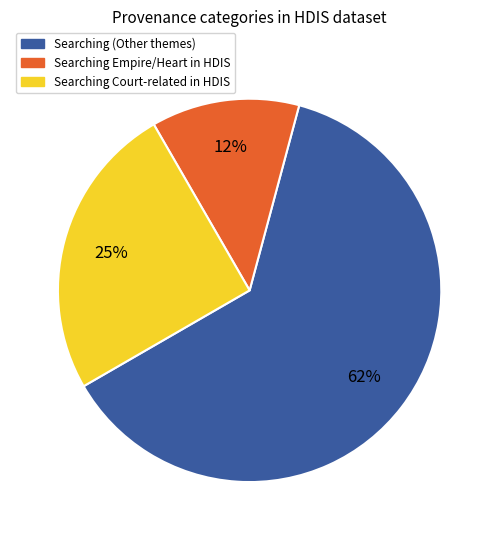

Is it true that Searching (Other themes) is 56% of the pie?

False